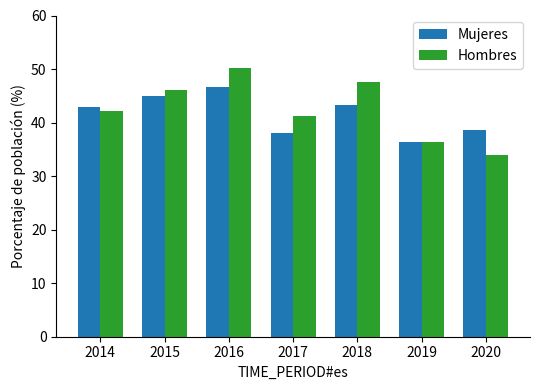

What is the value of the Hombres bar at the 4th from the left?

41.2